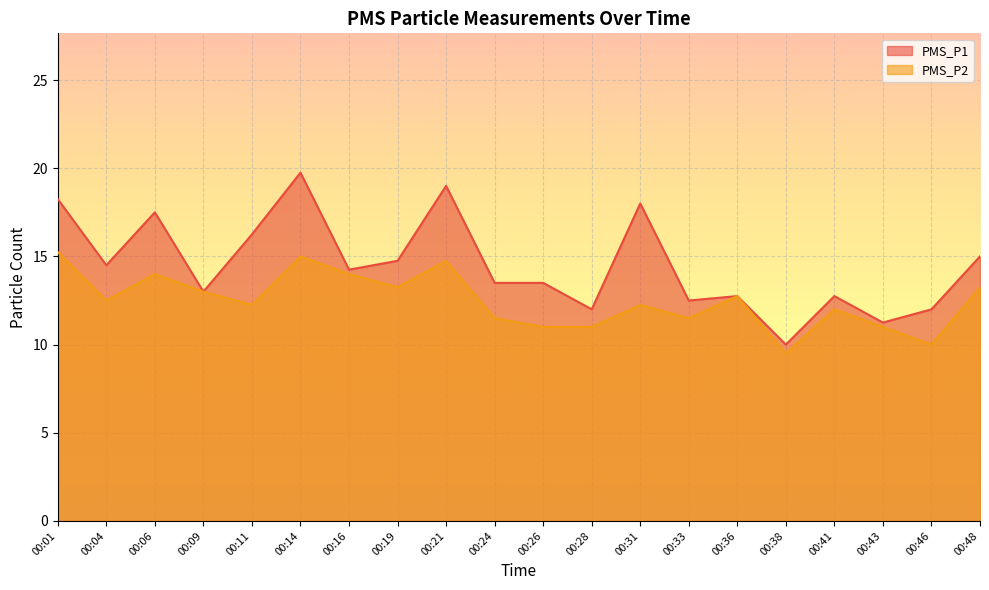

Reading left to right, what are all the values shown in this chart?

PMS_P1: 18.2	14.5	17.5	13.0	16.2	19.8	14.2	14.8	19.0	13.5	13.5	12.0	18.0	12.5	12.8	10.0	12.8	11.2	12.0	15.0
PMS_P2: 15.2	12.5	14.0	13.0	12.2	15.0	14.0	13.2	14.8	11.5	11.0	11.0	12.2	11.5	12.8	9.5	12.0	11.0	10.0	13.2